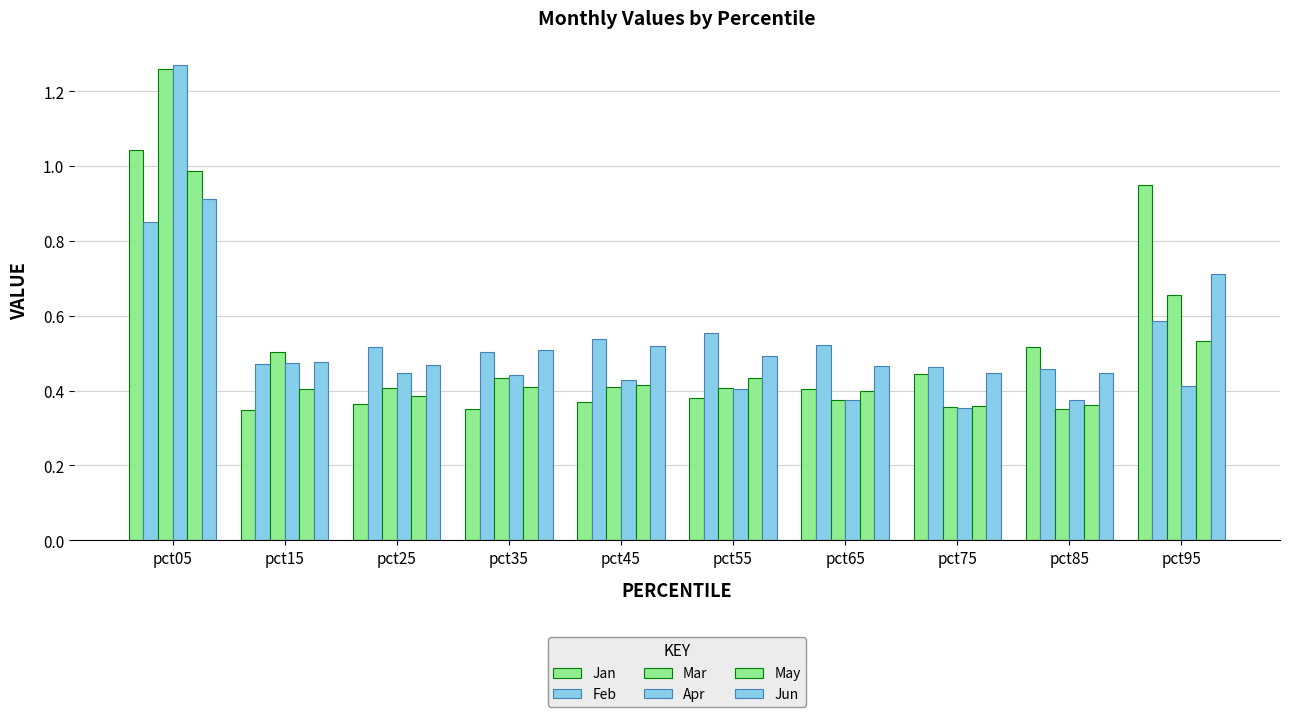

How many series are shown in this chart?

6